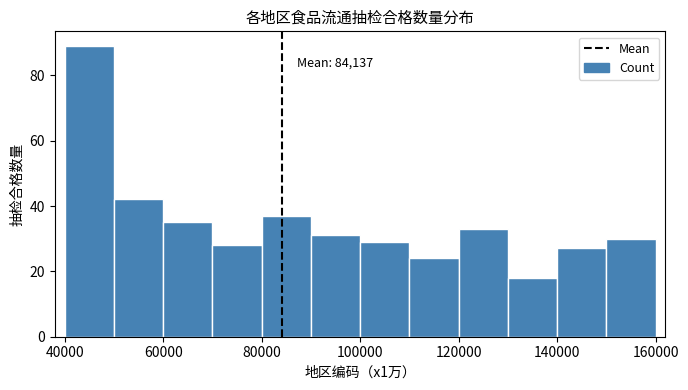

Which range on the x-axis has the tallest bar?

40000 to 50000